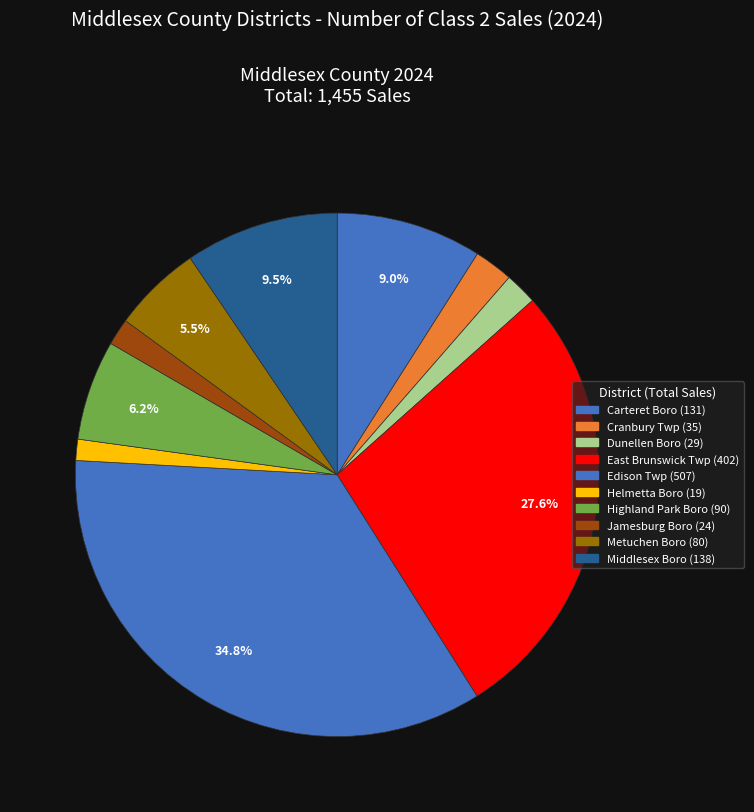

To the nearest percent, what is the difference between the largest and smallest slice percentages?

34%